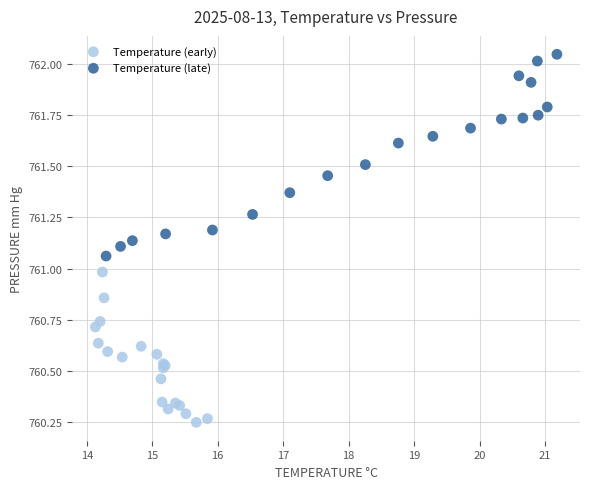

Which series has the largest Y range (max minus min)?

Temperature (late)